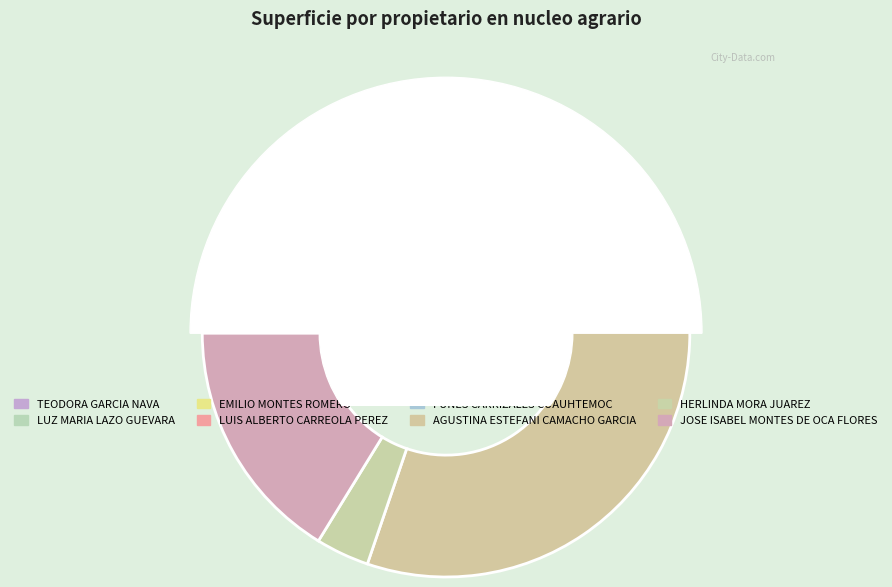

Which category has the biggest portion of the pie?

AGUSTINA ESTEFANI CAMACHO GARCIA